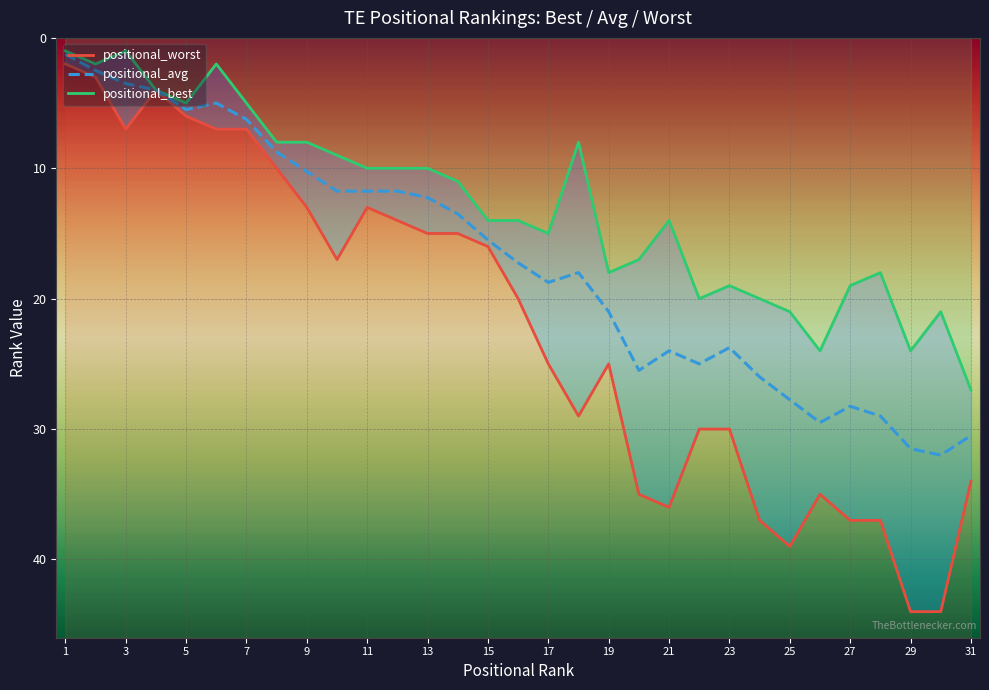

What is the difference between the maximum and second lowest values in the positional_worst series?

41.0